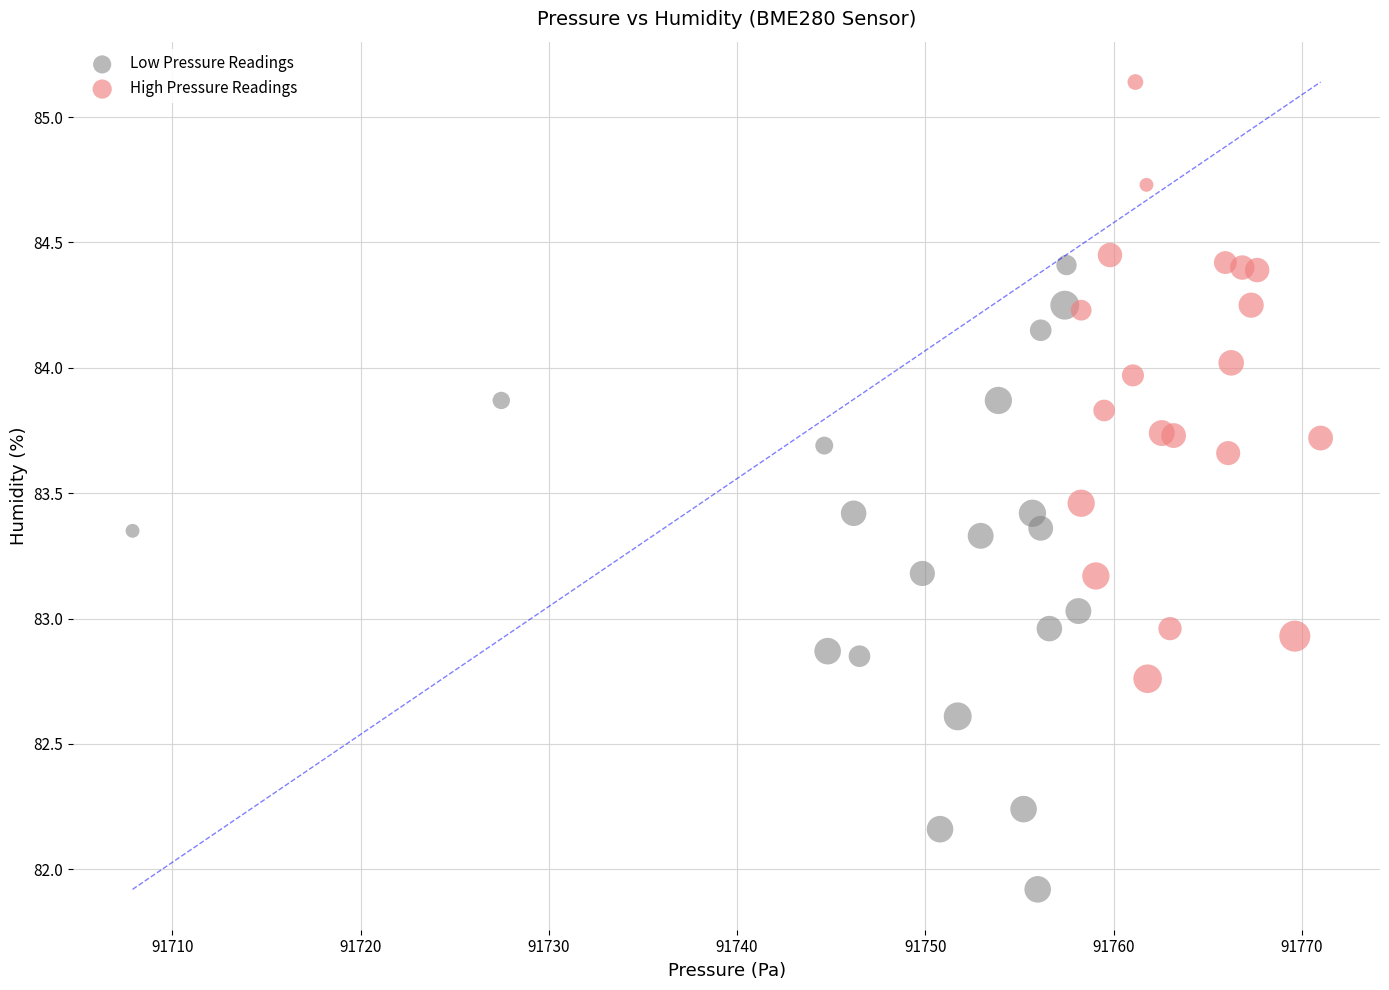

Which series contains the highest Y value?

High Pressure Readings